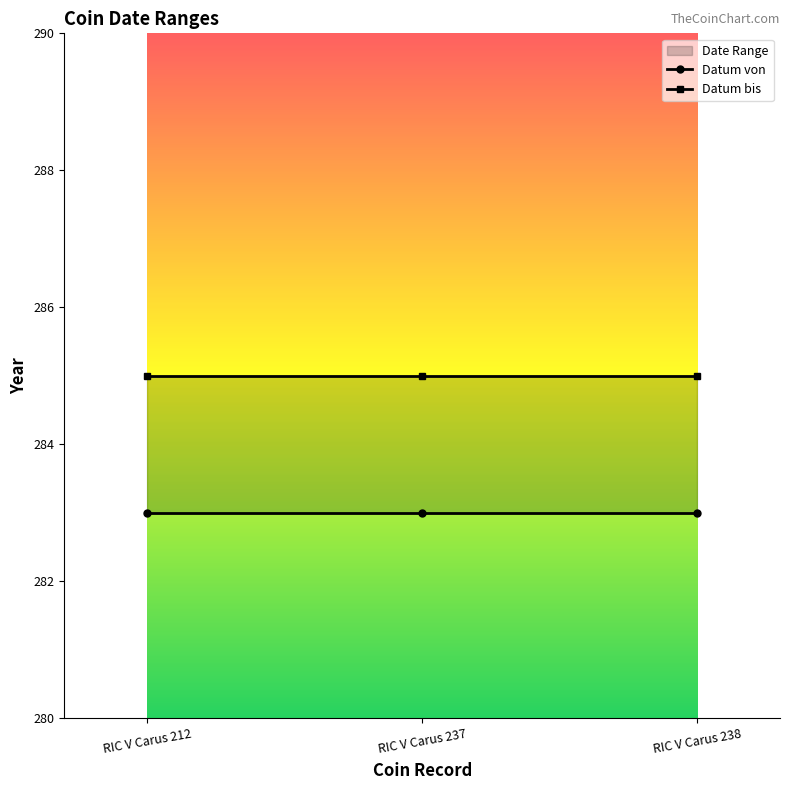

Where is Datum bis nearest to the value 285?

RIC V Carus 212